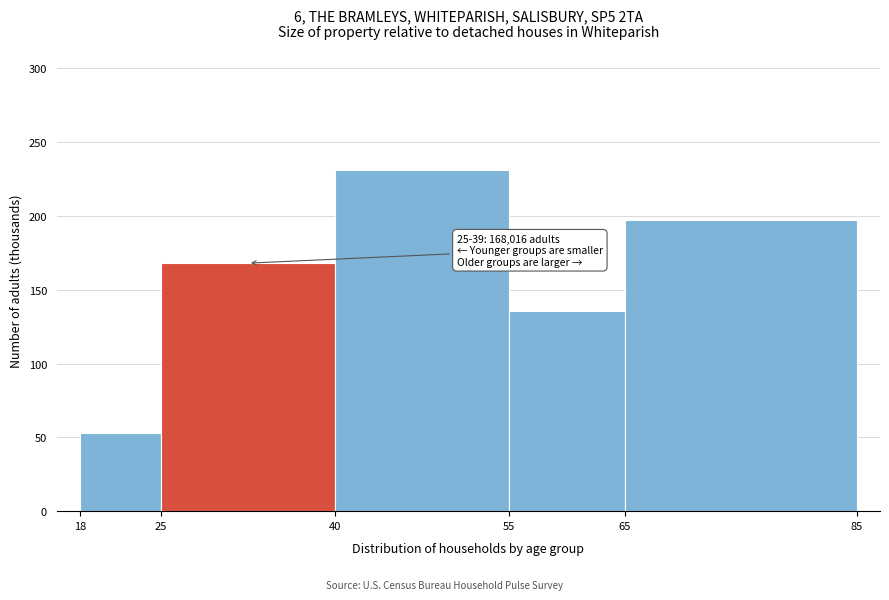

Which range on the x-axis has the tallest bar?

40 to 55